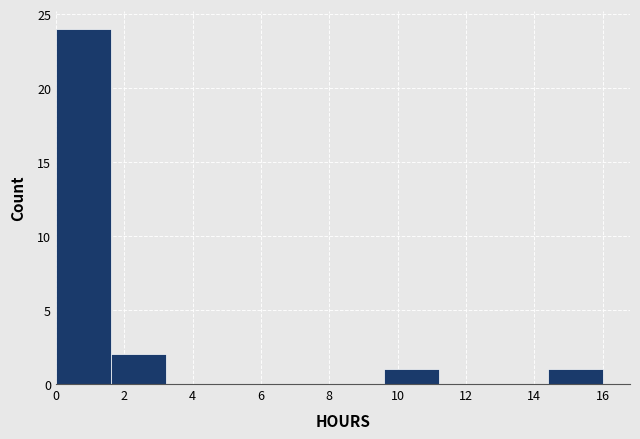

Reading left to right, transcribe this chart: for each bar, give the range it covers on the x-axis and its height. Neither the bar edges nor the heights are printed on the chart, so give them approximately, as read against the axes.

0.0 to 1.6: 24
1.6 to 3.2: 2
3.2 to 4.8: 0
4.8 to 6.4: 0
6.4 to 8.0: 0
8.0 to 9.6: 0
9.6 to 11.2: 1
11.2 to 12.8: 0
12.8 to 14.4: 0
14.4 to 16.0: 1